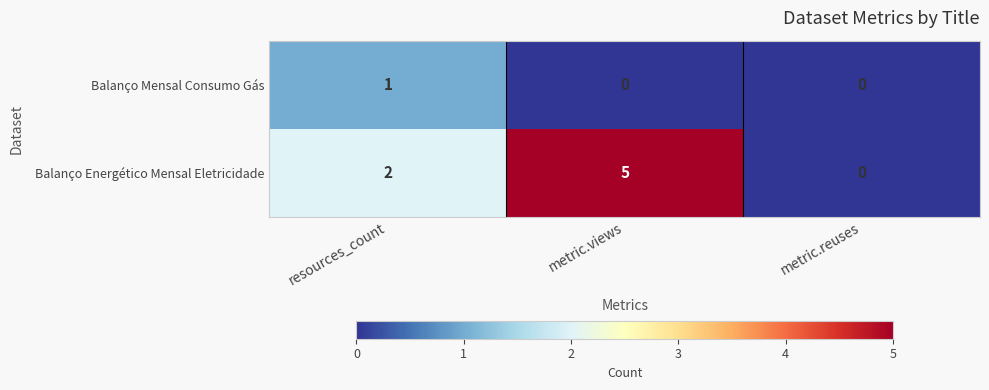

How many series are shown in this chart?

2